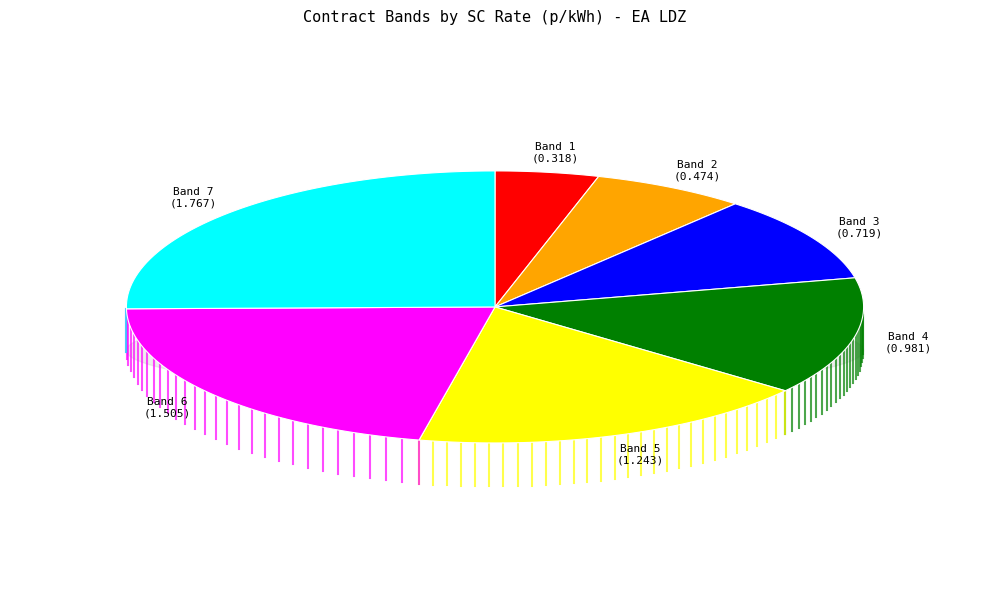

Which category has the smallest portion of the pie?

Band 1